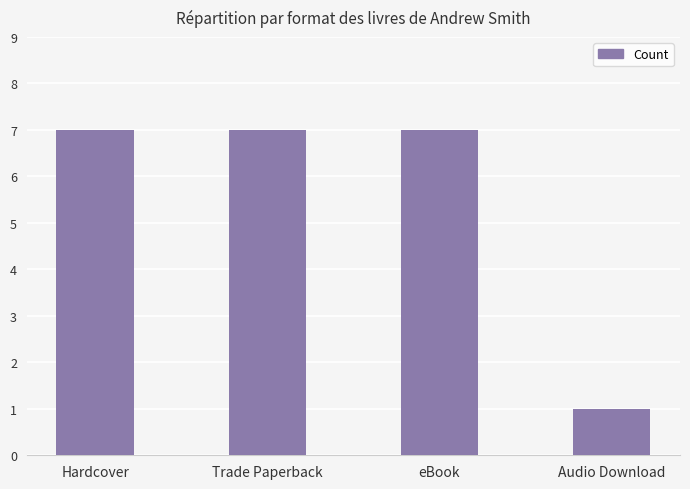

What is the change in value from Trade Paperback to Audio Download?

-6